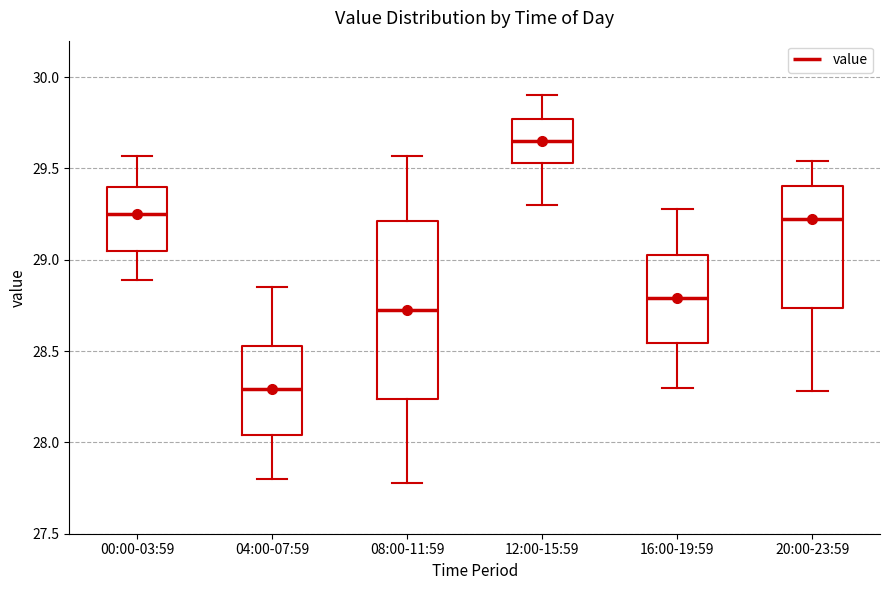

Reading left to right, read every box against the y-axis: the position of its median line, the range the box covers, and the ends of its whiskers. The values are not printed on the chart, so give them approximately, as read against the axis.

00:00-03:59: median 29.25, box 29.05 to 29.40, whiskers 28.90 to 29.55
04:00-07:59: median 28.30, box 28.05 to 28.55, whiskers 27.80 to 28.85
08:00-11:59: median 28.75, box 28.25 to 29.20, whiskers 27.80 to 29.55
12:00-15:59: median 29.65, box 29.55 to 29.75, whiskers 29.30 to 29.90
16:00-19:59: median 28.80, box 28.55 to 29.05, whiskers 28.30 to 29.30
20:00-23:59: median 29.25, box 28.75 to 29.40, whiskers 28.30 to 29.55